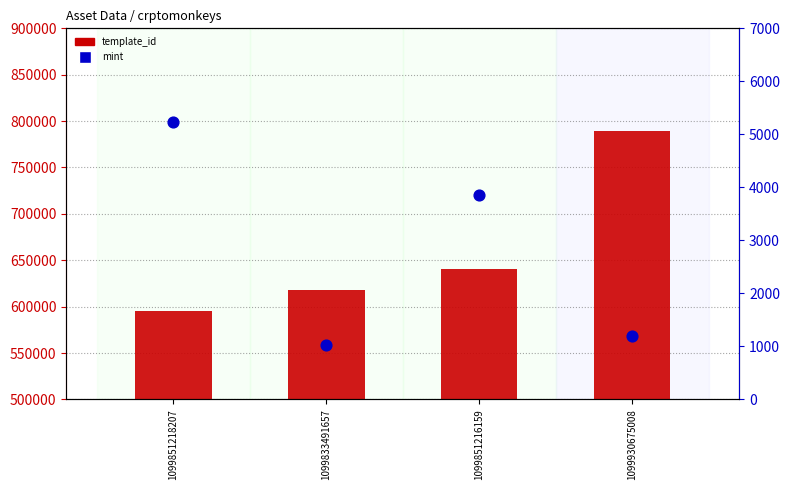

At how many categories does at least one series exceed 610351?

3